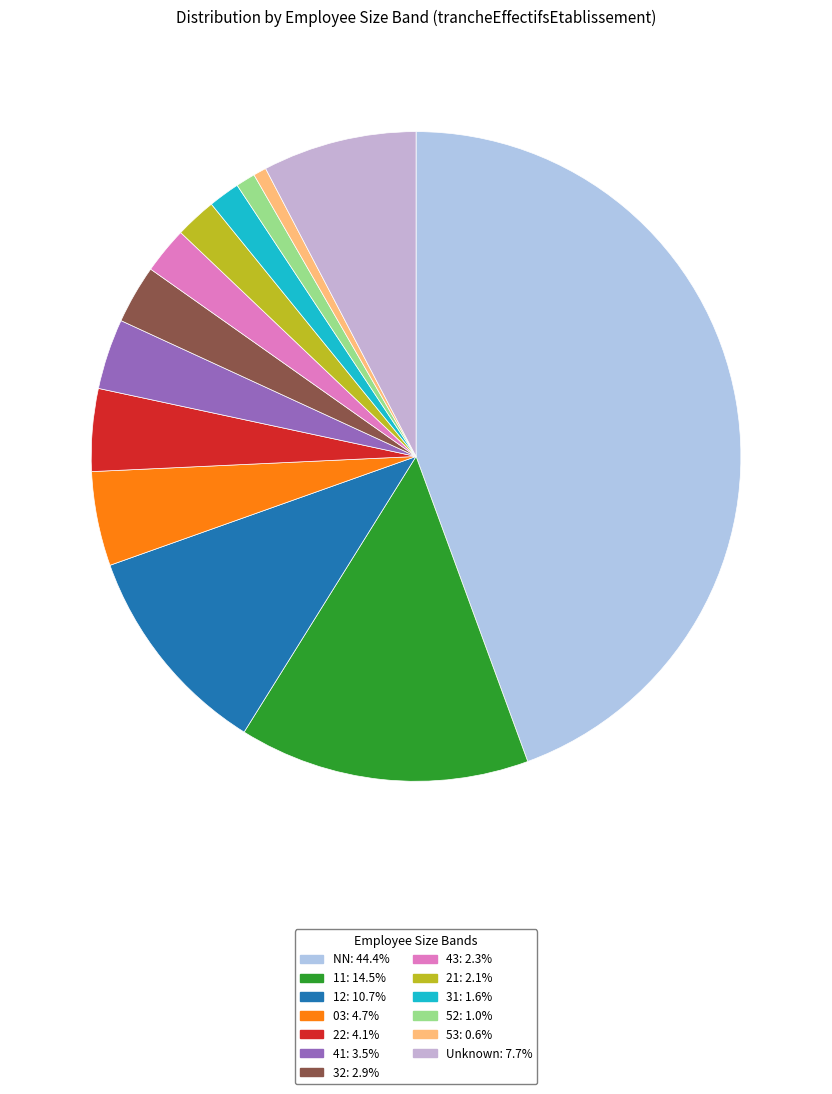

How many segments does this pie chart have?

13